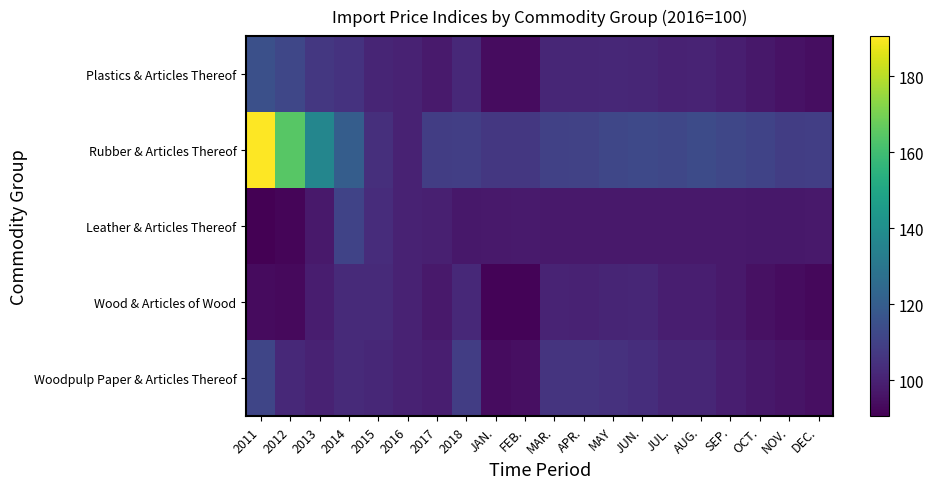

At which category is the sum across all series the highest?

2011